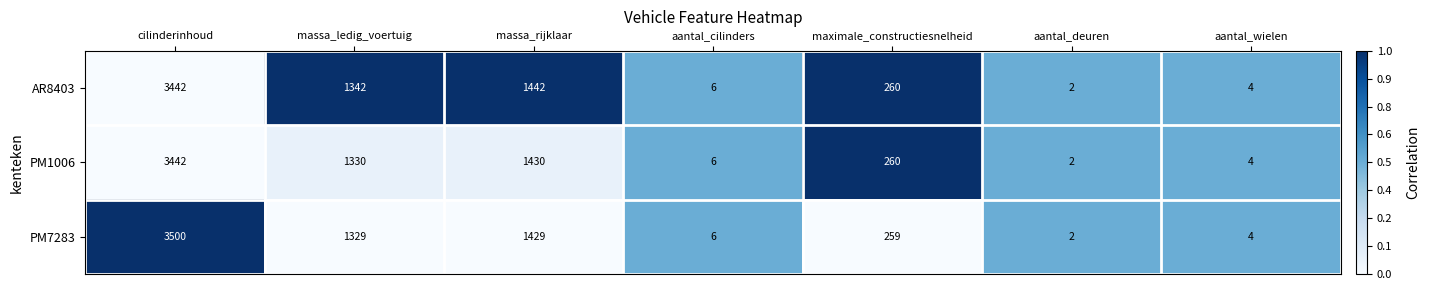

Reading left to right, transcribe all the data shown in this chart.

AR8403: cilinderinhoud=3442	massa_ledig_voertuig=1342	massa_rijklaar=1442	aantal_cilinders=6	maximale_constructiesnelheid=260	aantal_deuren=2	aantal_wielen=4
PM1006: cilinderinhoud=3442	massa_ledig_voertuig=1330	massa_rijklaar=1430	aantal_cilinders=6	maximale_constructiesnelheid=260	aantal_deuren=2	aantal_wielen=4
PM7283: cilinderinhoud=3500	massa_ledig_voertuig=1329	massa_rijklaar=1429	aantal_cilinders=6	maximale_constructiesnelheid=259	aantal_deuren=2	aantal_wielen=4